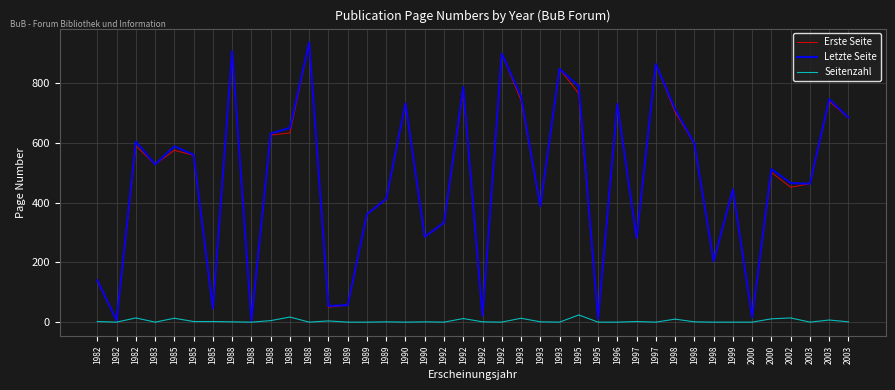

How many lines are shown in the chart?

3